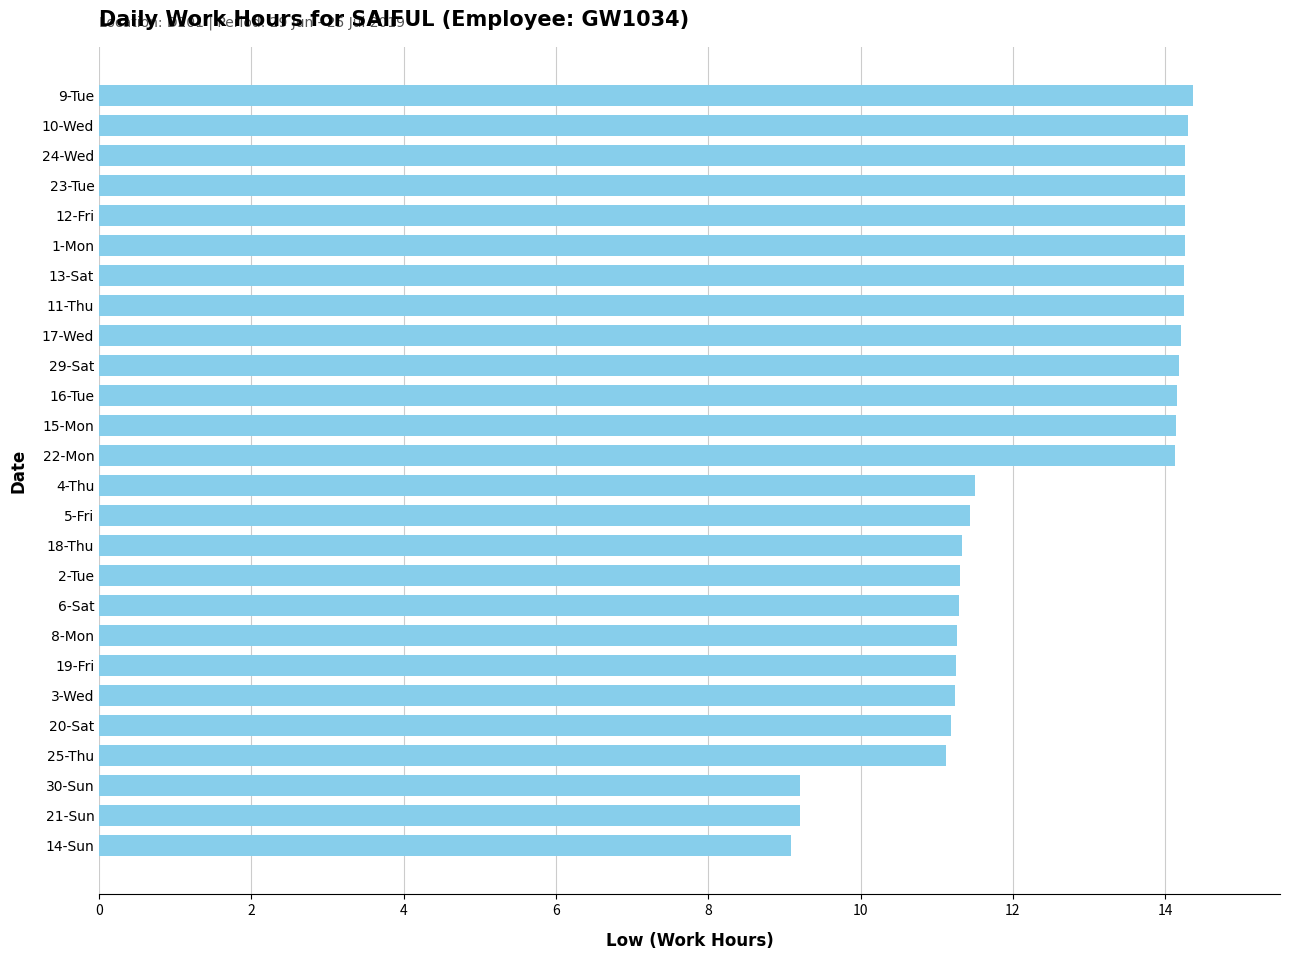

What is the sum of all values?

325.5